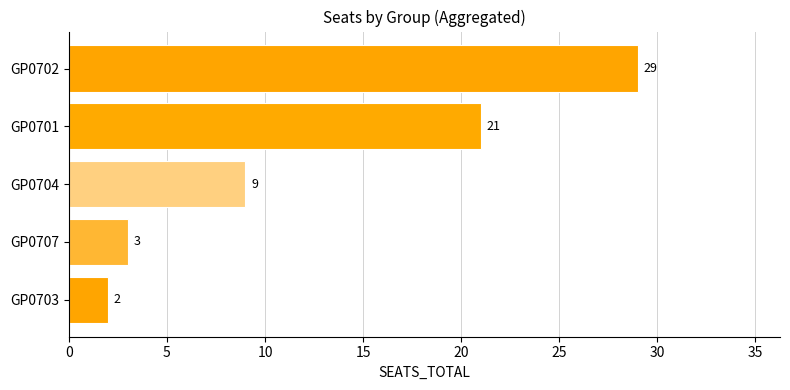

What is the change in value from GP0701 to GP0702?

+8